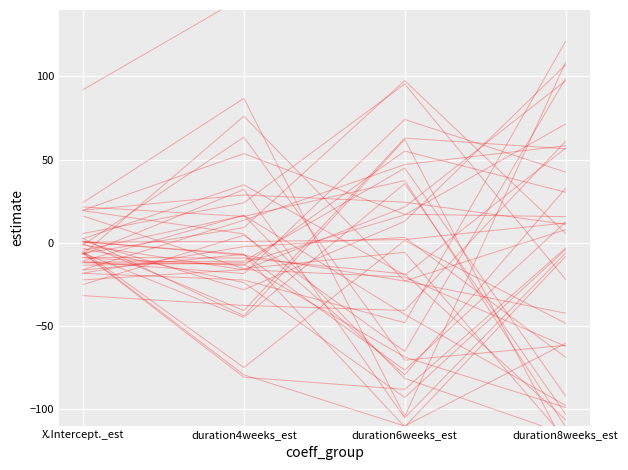

What is the change in value from duration4weeks_est to duration8weeks_est?

+113.8